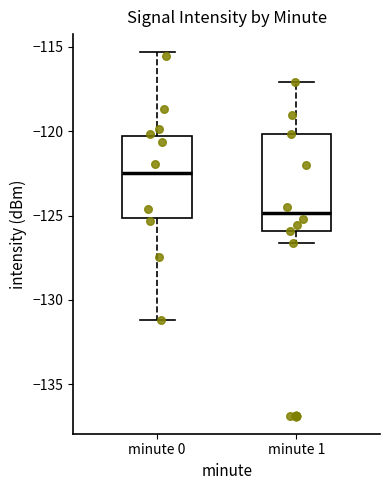

Reading left to right, transcribe this box plot: for each box, give where its median line is, the range the box spans, and where its two whiskers end, as read against the y-axis. The values are not printed on the chart, so give them approximately, as read against the axis.

minute 0: median -122.5, box -125.0 to -120.5, whiskers -131.0 to -115.5
minute 1: median -125.0, box -126.0 to -120.0, whiskers -126.5 to -117.0